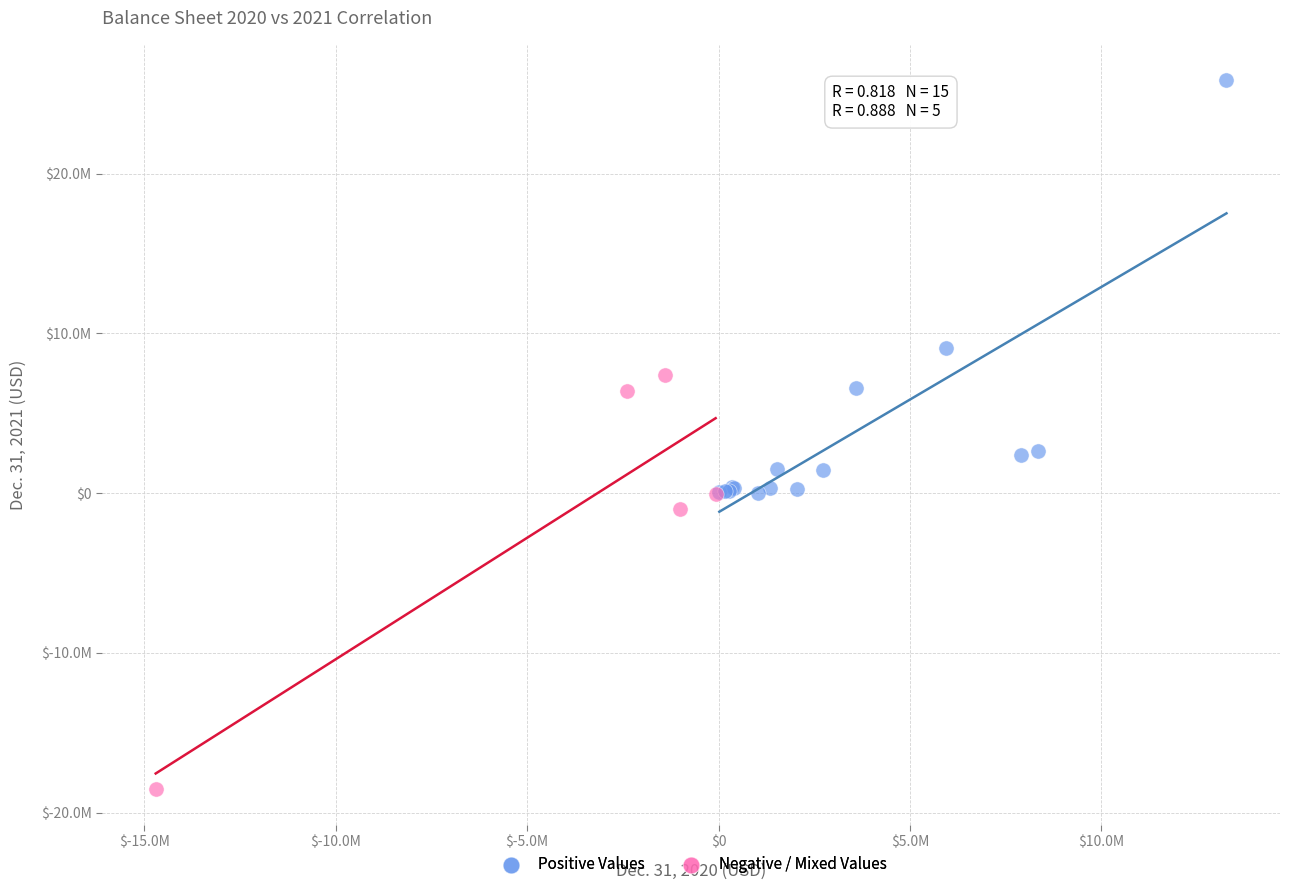

What are all the series names shown in the legend?

Positive Values, Negative / Mixed Values